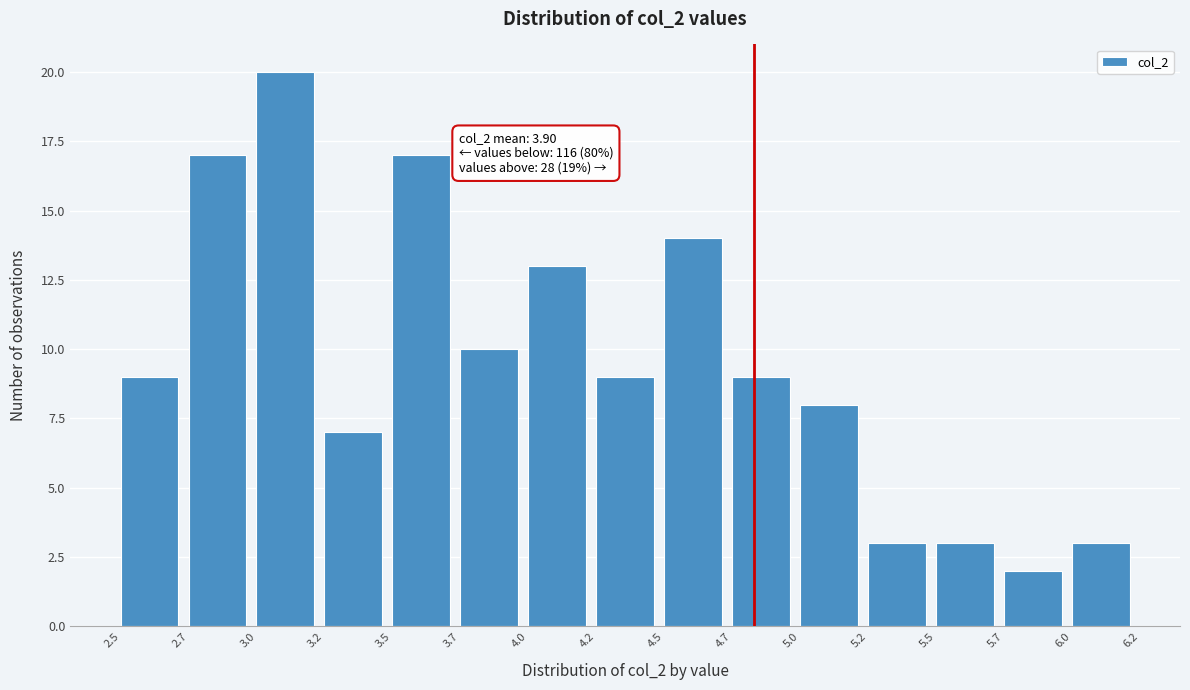

Reading right to left, transcribe all the data shown in this chart.

6.0=3	5.7=2	5.5=3	5.2=3	5.0=8	4.7=9	4.5=14	4.2=9	4.0=13	3.7=10	3.5=17	3.2=7	3.0=20	2.7=17	2.5=9